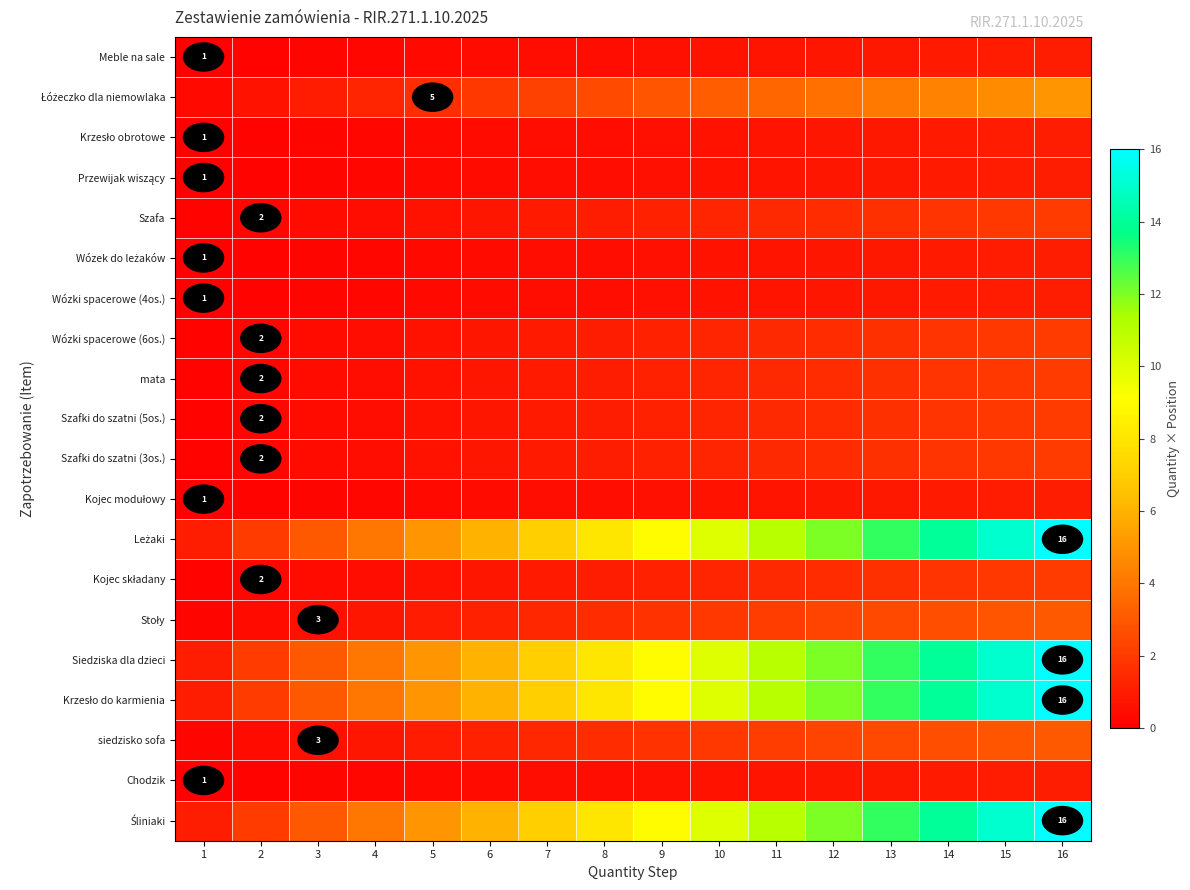

What is the average value of the Siedziska dla dzieci series?

8.5